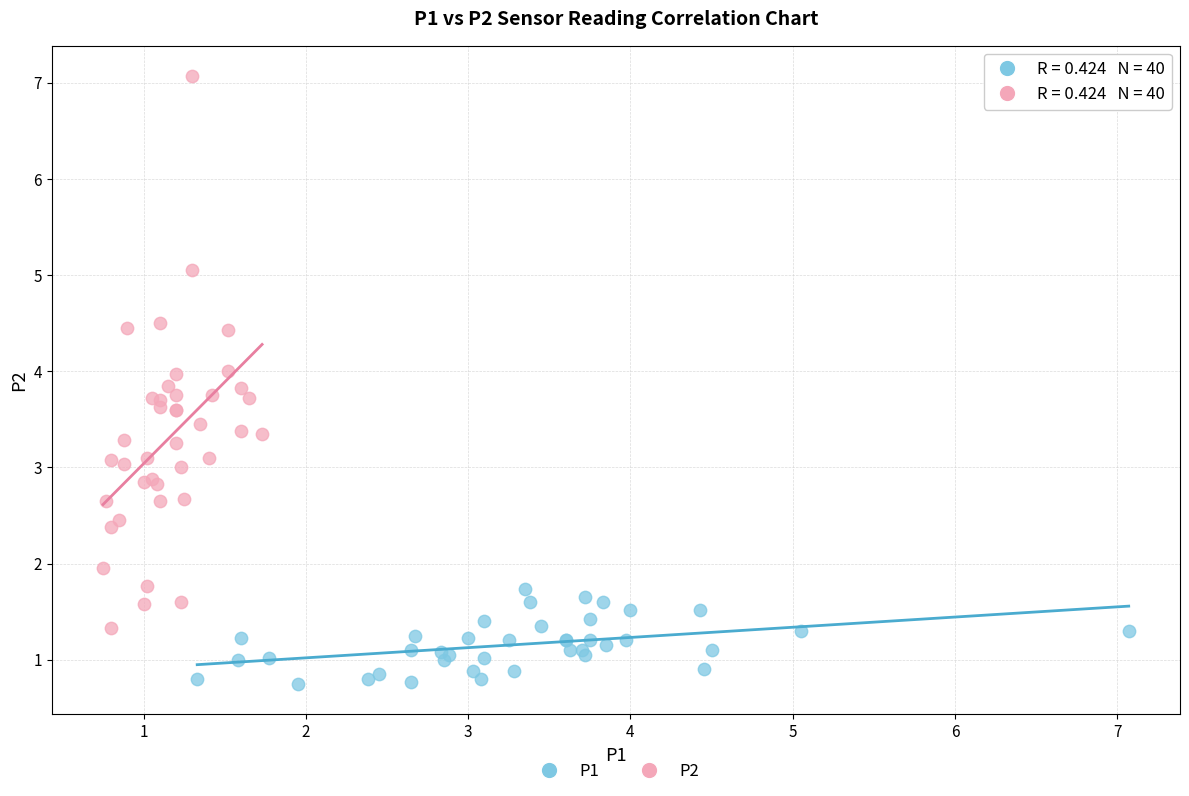

What are all the series names shown in the legend?

P1, P2